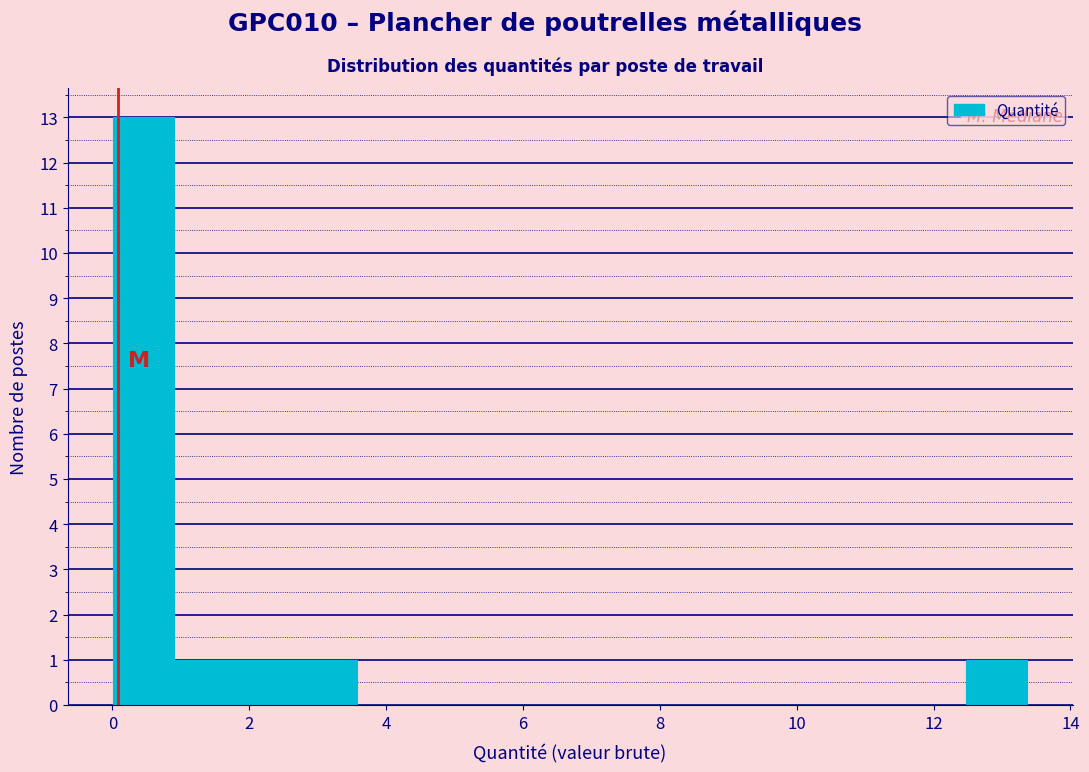

Reading left to right, list every bar in this chart as the range it spans on the x-axis followed by its height. Neither the bar edges nor the heights are printed on the chart, so give them approximately, as read against the axes.

0.0 to 1.0: 13
1.0 to 1.8: 1
1.8 to 2.6: 1
2.6 to 3.6: 1
3.6 to 4.4: 0
4.4 to 5.4: 0
5.4 to 6.2: 0
6.2 to 7.2: 0
7.2 to 8.0: 0
8.0 to 9.0: 0
9.0 to 9.8: 0
9.8 to 10.6: 0
10.6 to 11.6: 0
11.6 to 12.4: 0
12.4 to 13.4: 1